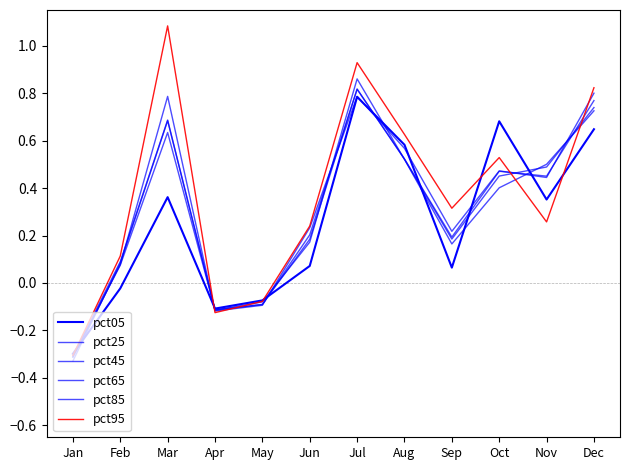

Does the chart have visible grid lines?

No